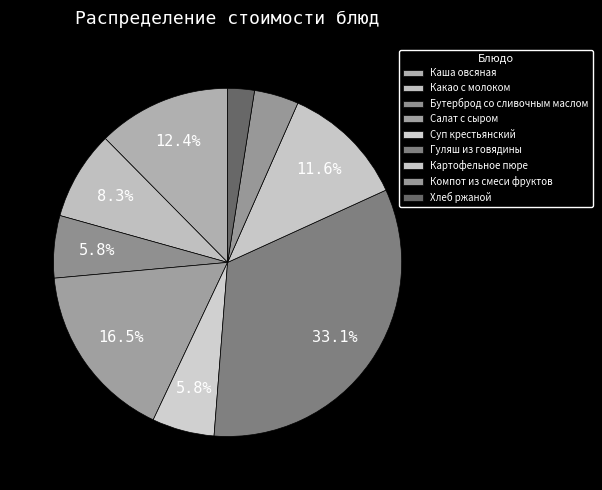

What is the largest slice in the pie chart?

Гуляш из говядины